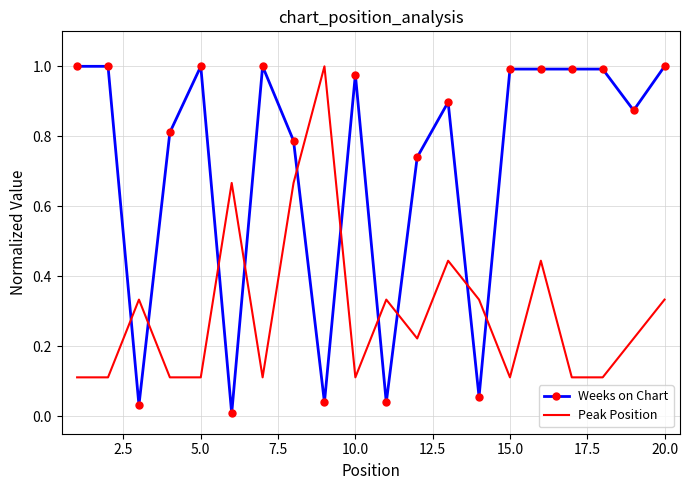

List the series in order of their overall mean, highest first.

Weeks on Chart, Peak Position